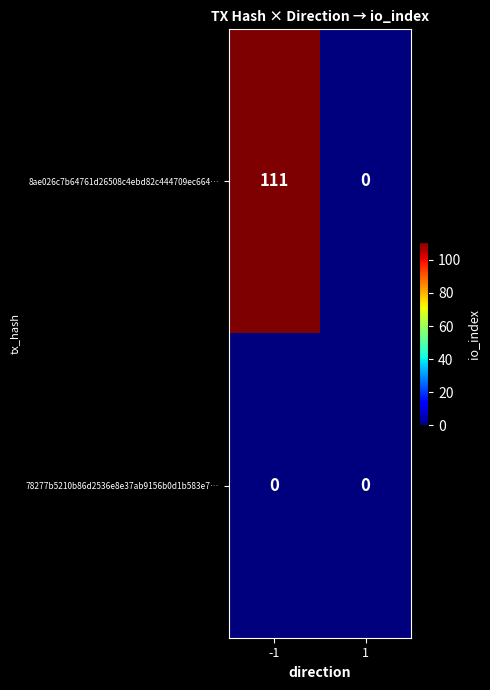

What is the sum of the 8ae026c7b64761d26508c4ebd82c444709ec664… values at 1 and -1?

111